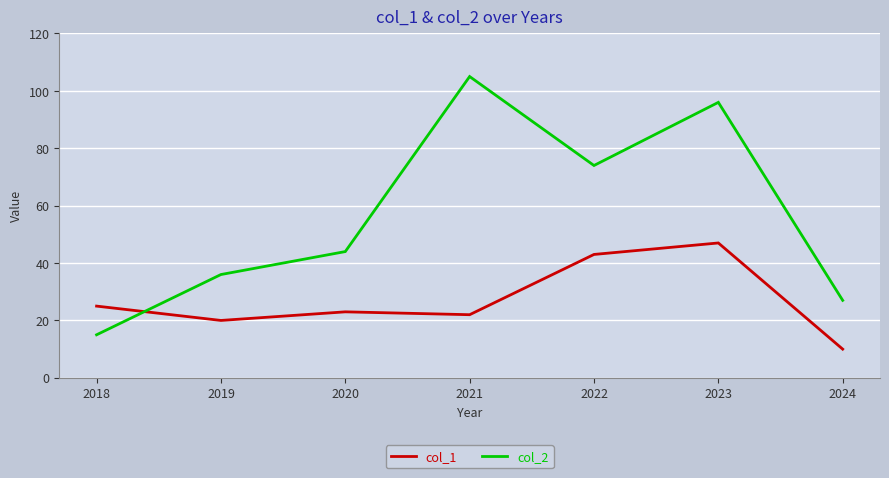

Which label corresponds to the smallest value in the chart?

2024